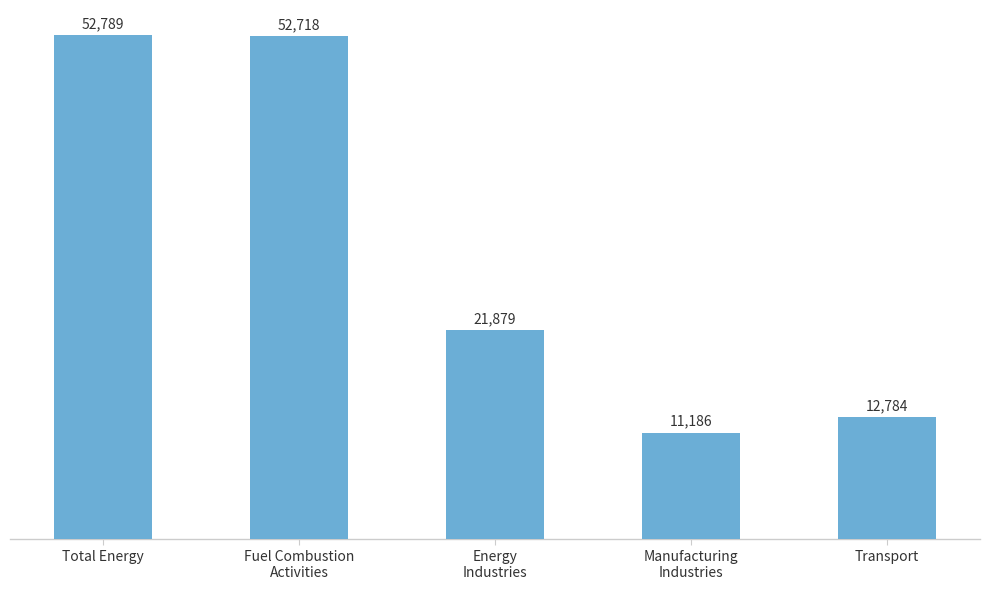

Rank the categories by value from lowest to highest.

Manufacturing
Industries, Transport, Energy
Industries, Fuel Combustion
Activities, Total Energy